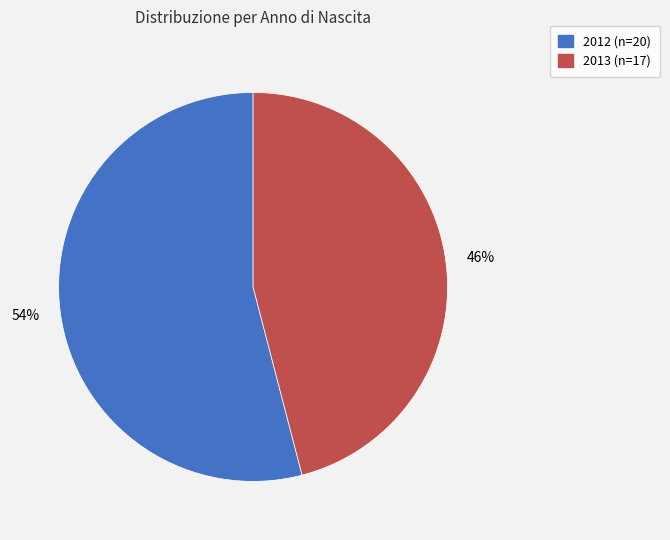

Is it true that 2012 is 49% of the pie?

False